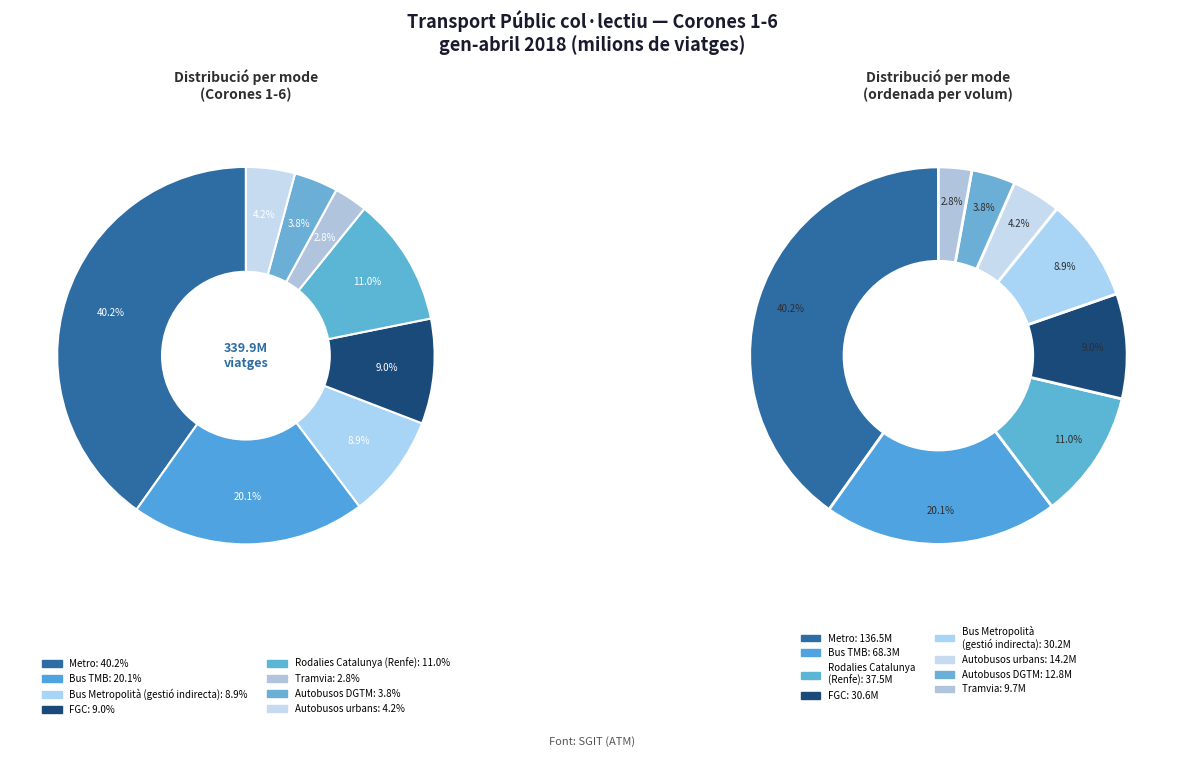

To the nearest percent, what is the difference between the largest and smallest slice percentages?

37%